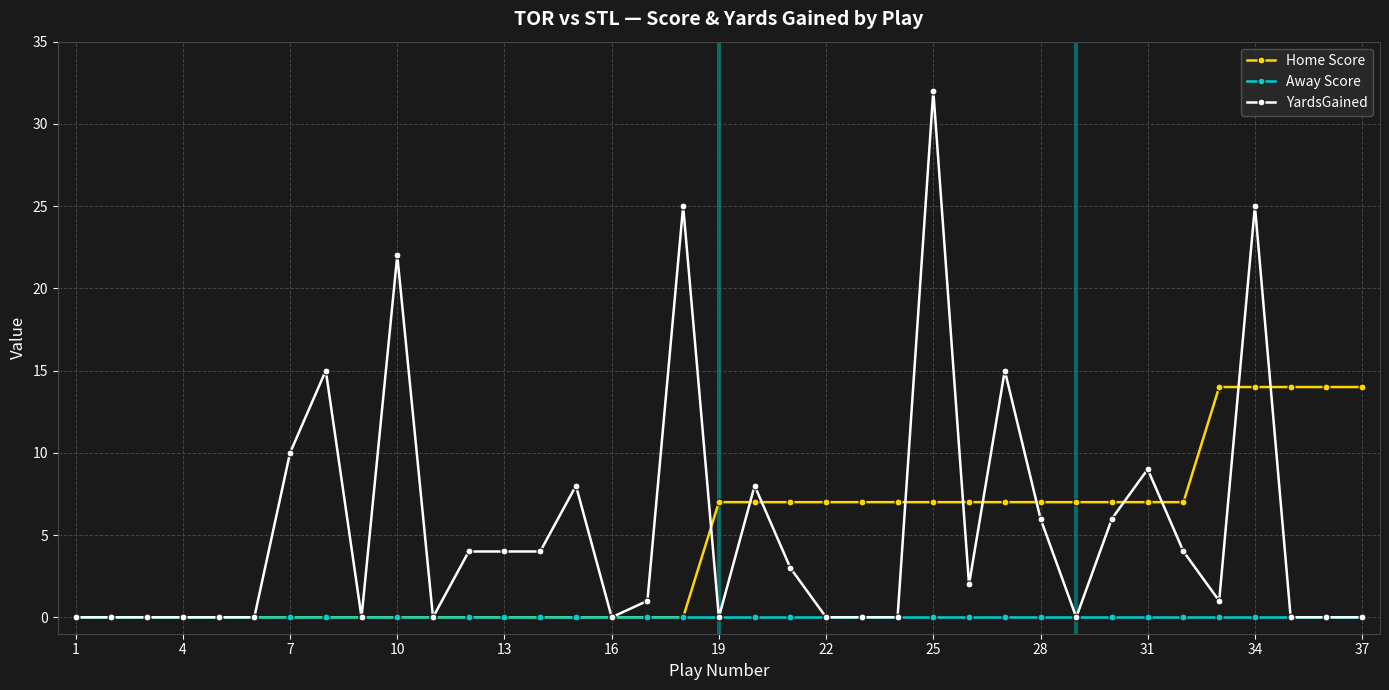

What is the sum of all Home Score values?

168